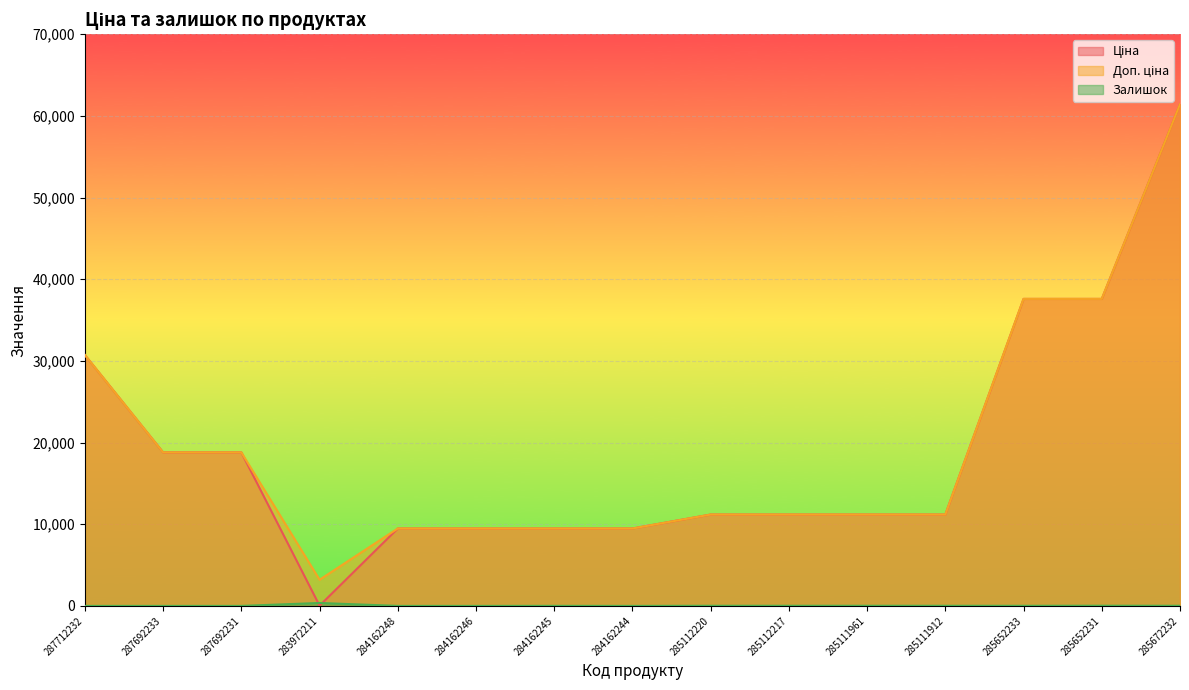

What is the greatest value displayed?

61434.3